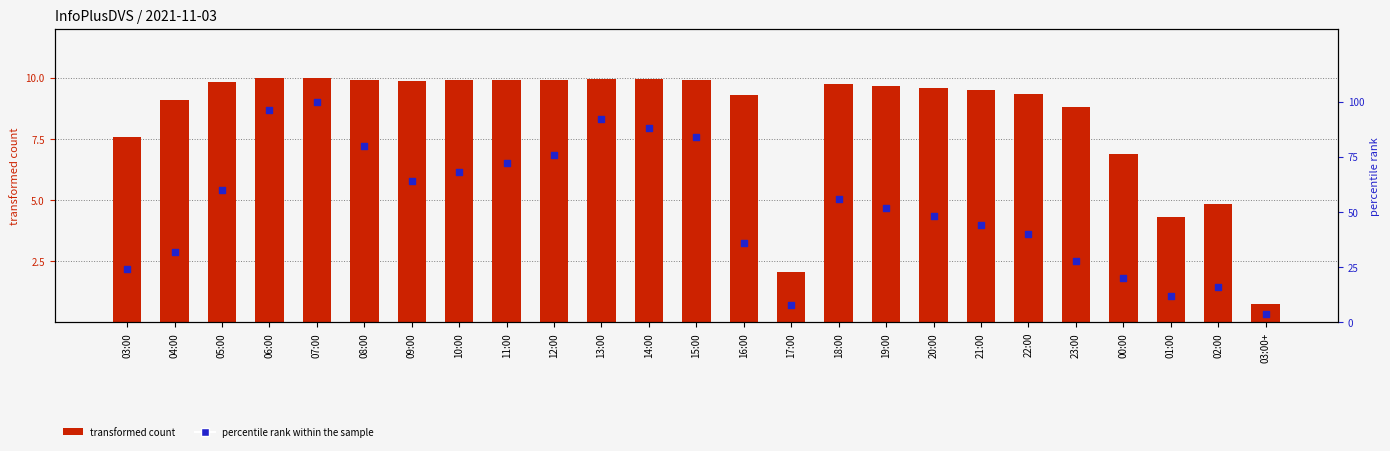

At how many categories does at least one series exceed 36?

16